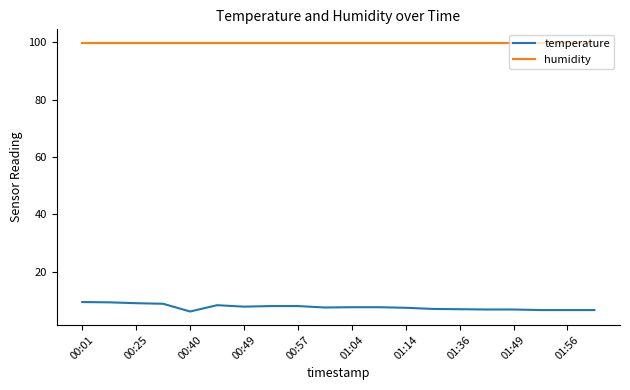

How many categories are shown in the chart?

20